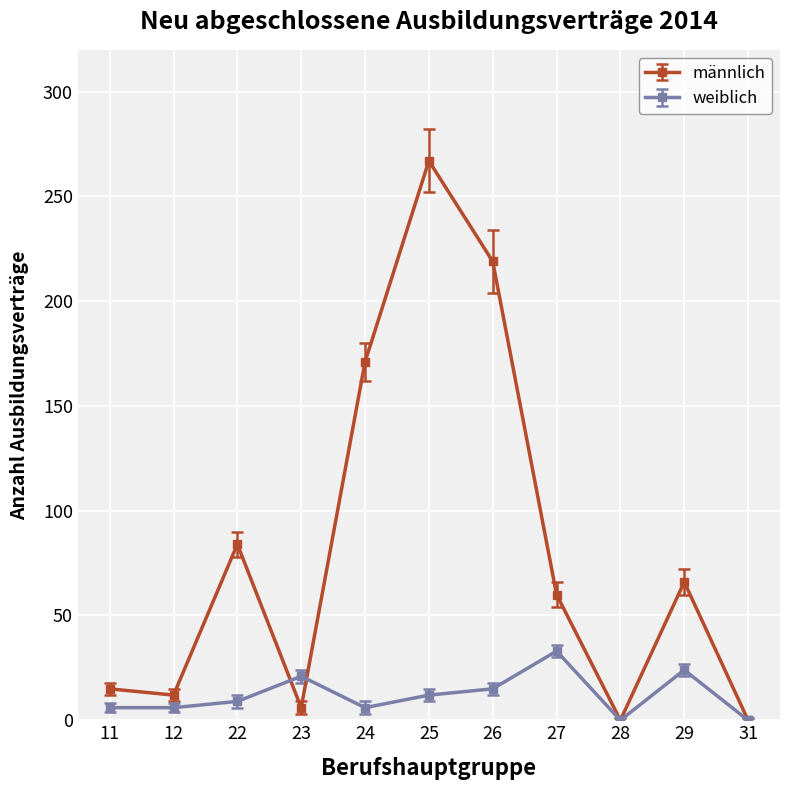

What value does the weiblich series have at 22, to the nearest 10?

10